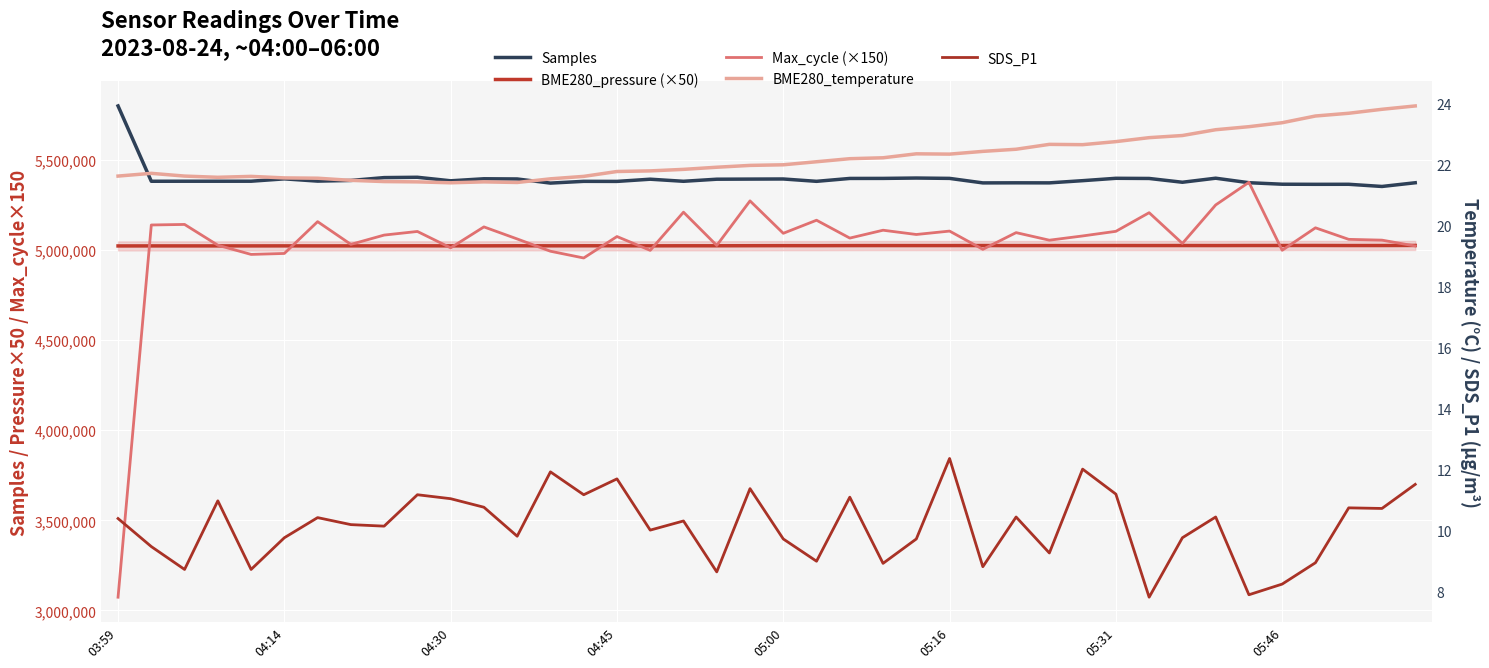

How many distinct data groups are displayed?

5